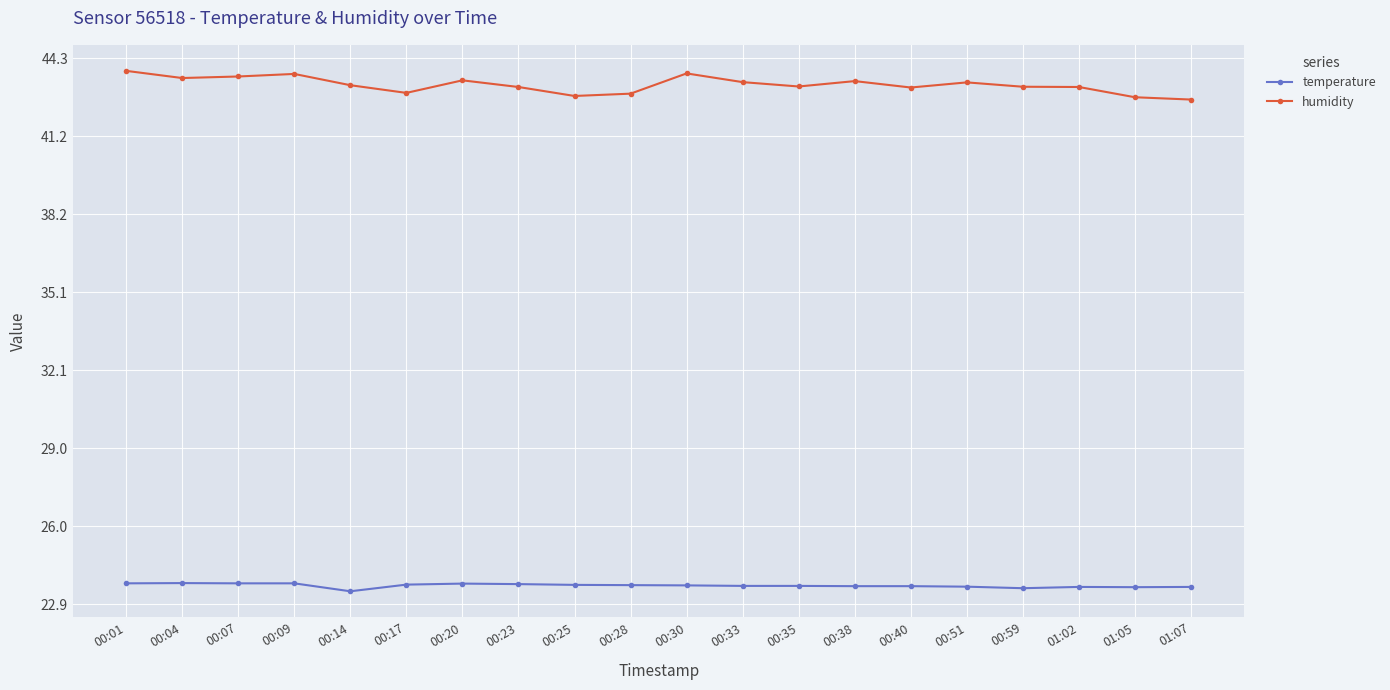

True or false: humidity has more than 1 interior local peaks.

True